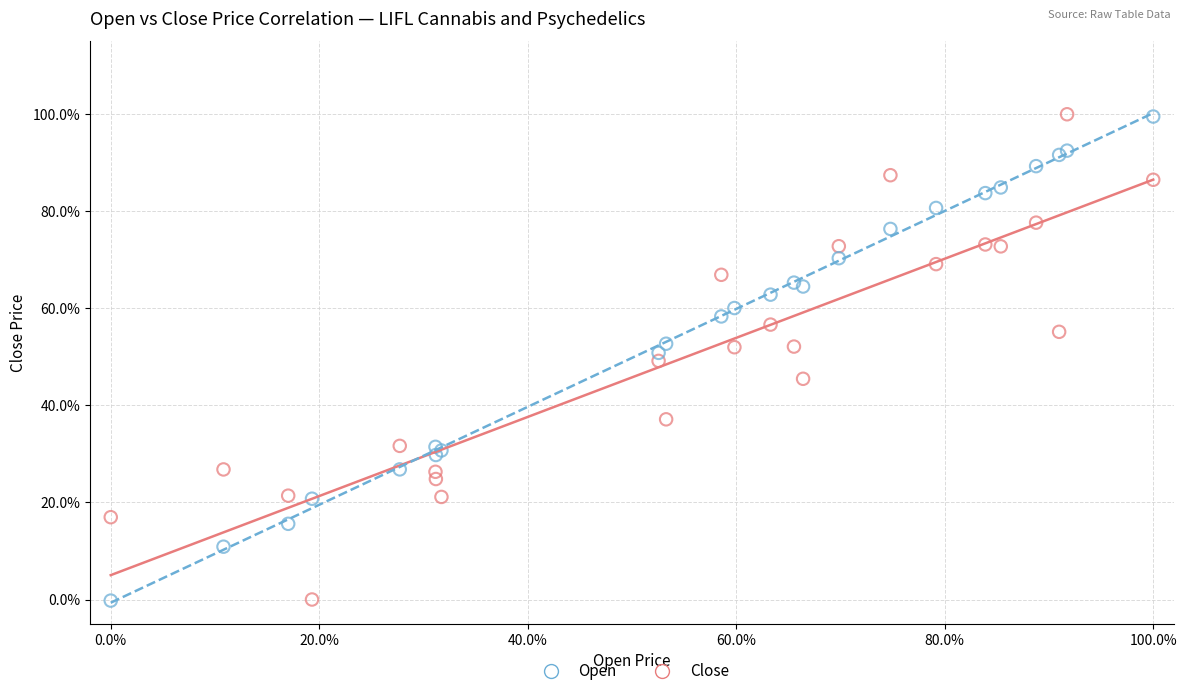

What are all the series names shown in the legend?

Open, Close